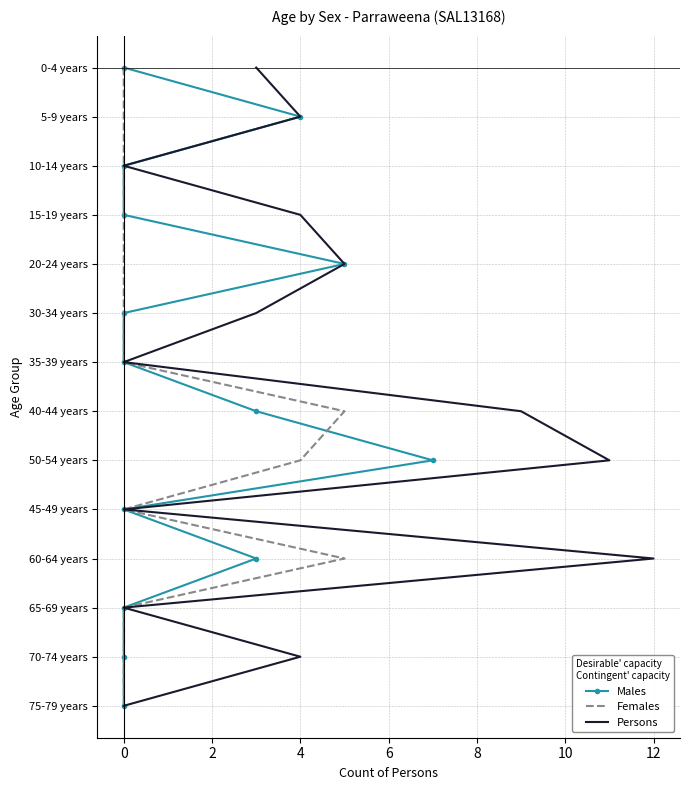

True or false: Females and Persons cross at least once.

False